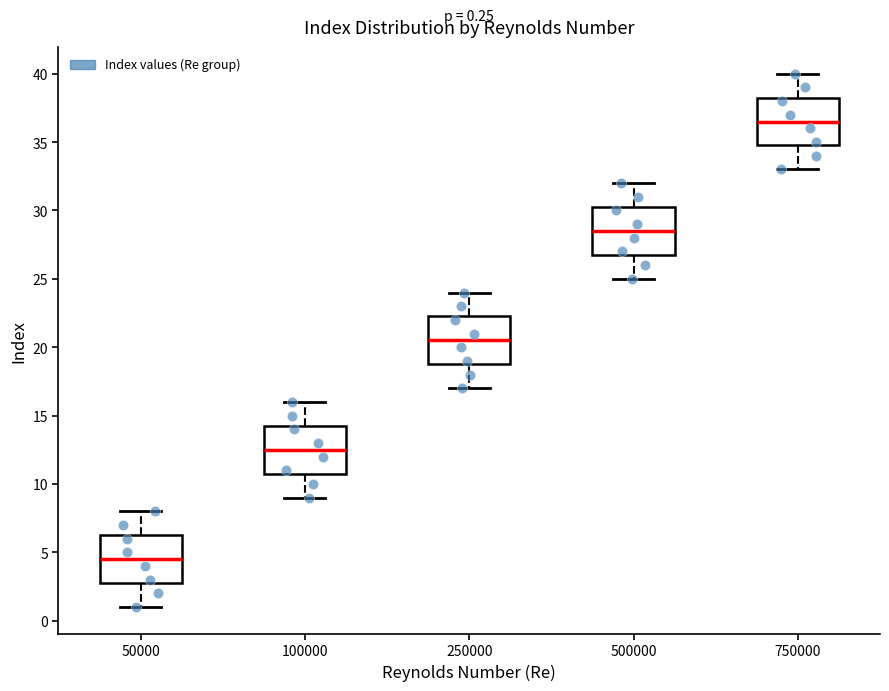

Which box has the highest median line?

750000